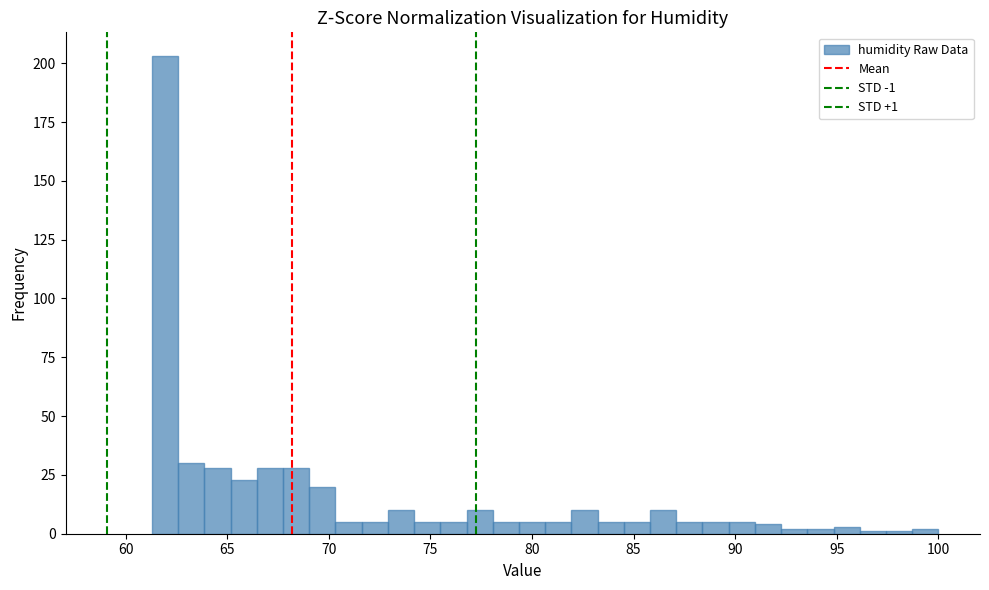

Read against the x-axis, roughly where is the centre of the tallest bar?

62.0